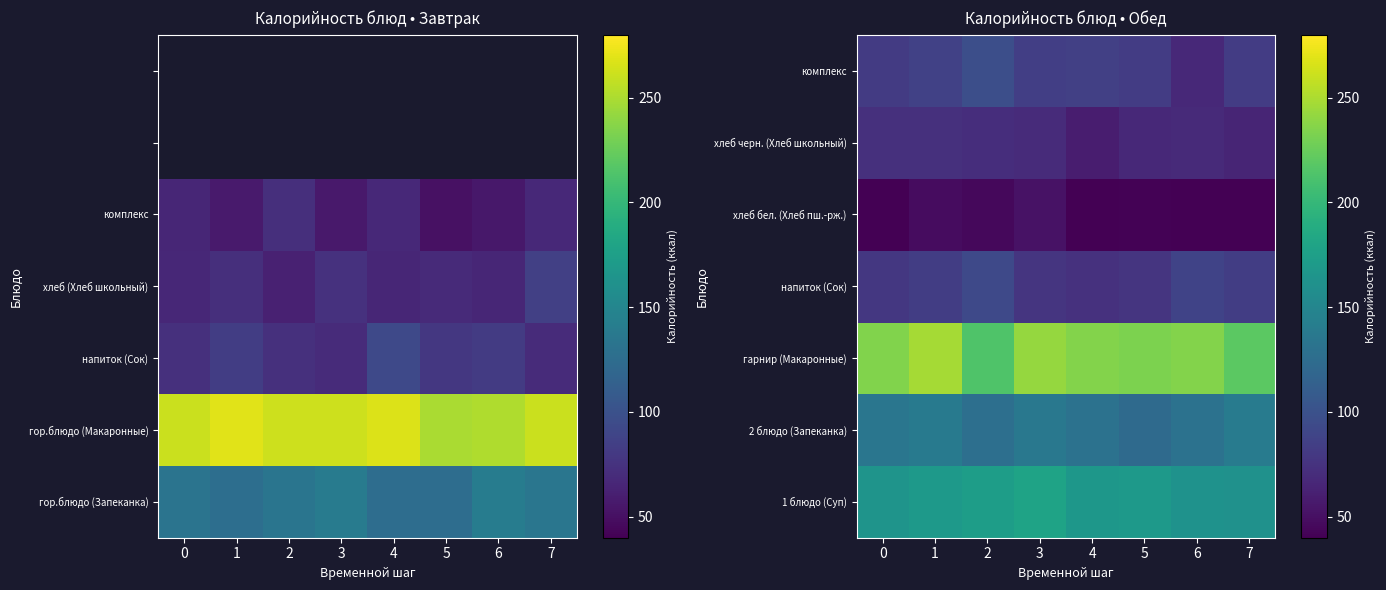

At how many categories does at least one series exceed 36?

8